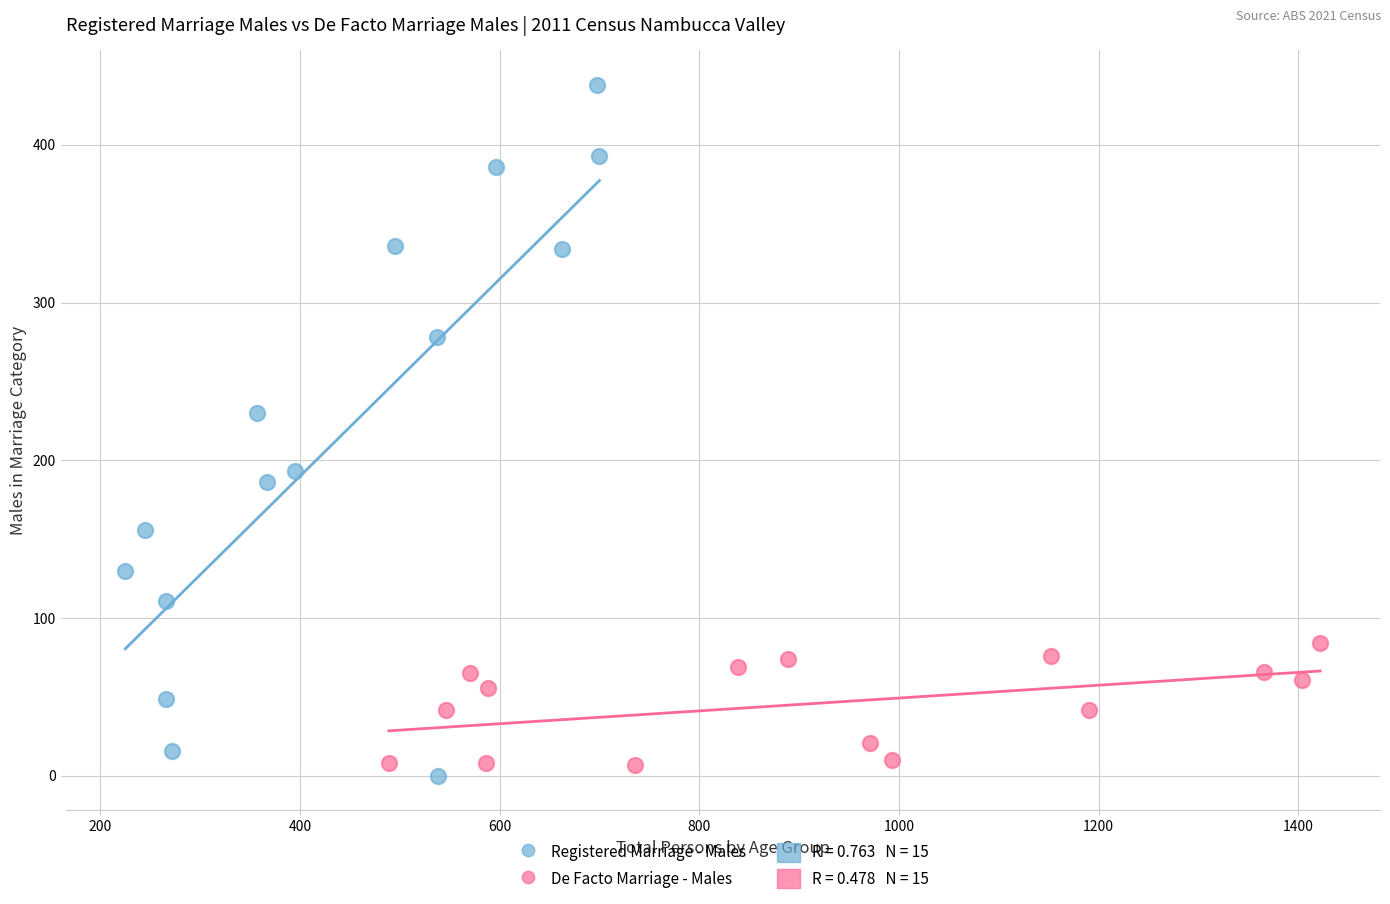

Which series reaches the maximum Y coordinate?

Registered Marriage - Males